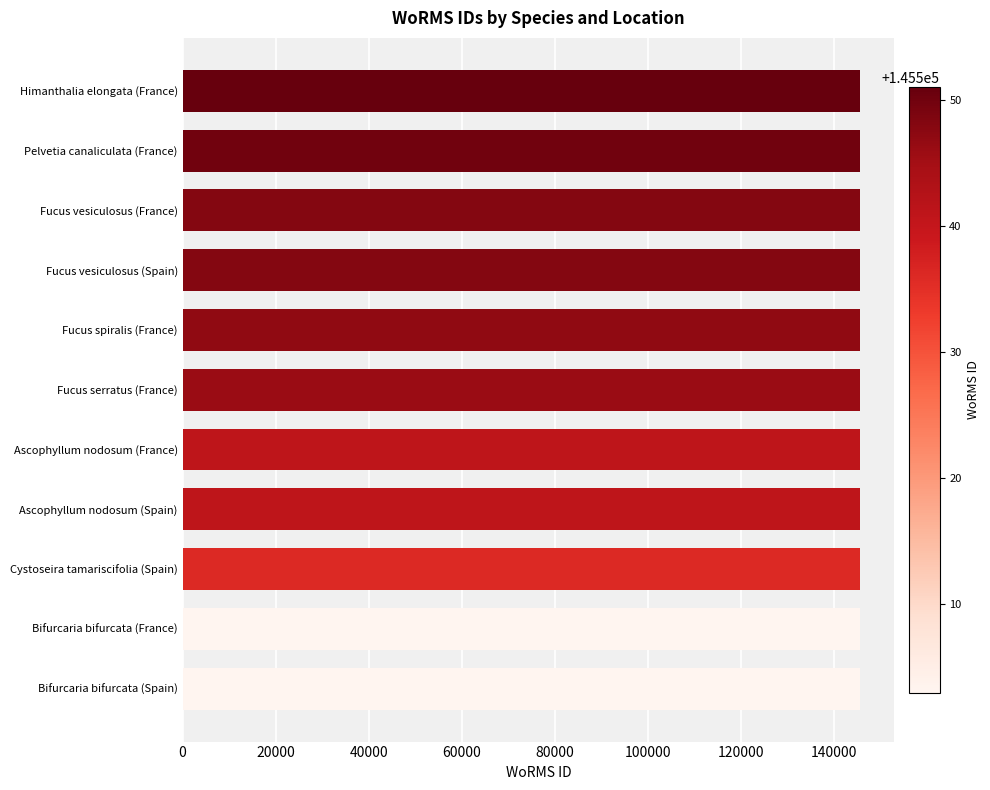

What is the smallest value displayed?

145503